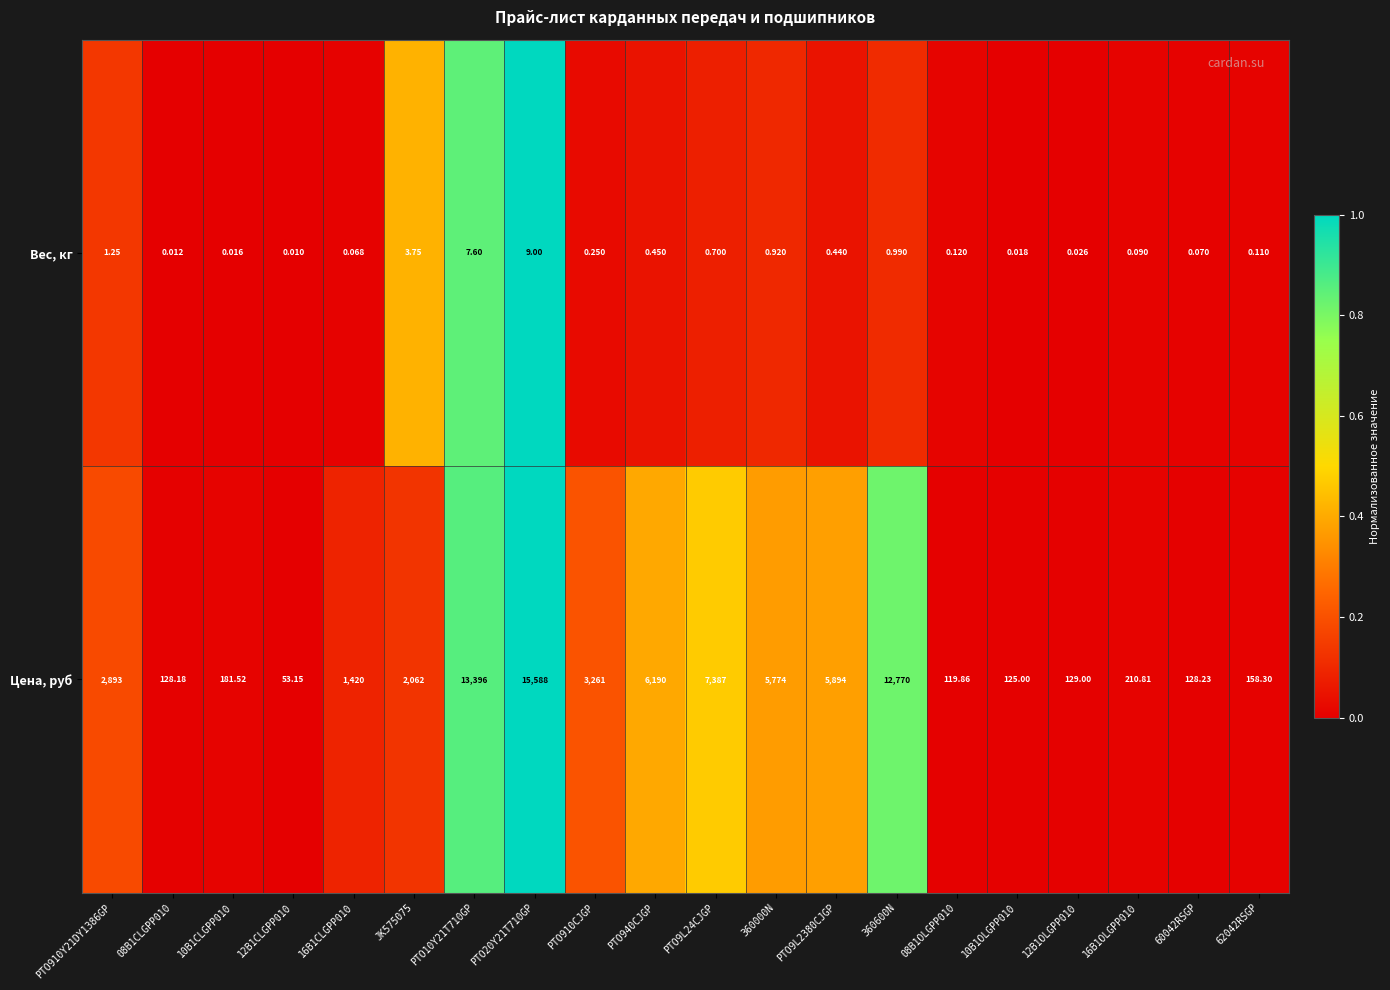

List the series in order of their peak value, highest first.

Цена, руб, Вес, кг